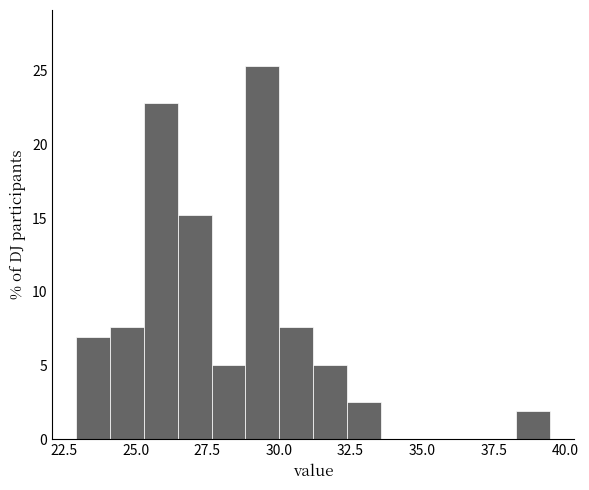

Around what value on the x-axis is the tallest bar? Give the approximate position of its centre, as read against the axis.

29.5